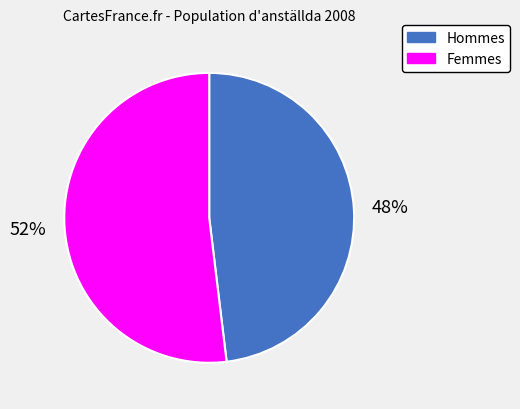

Is there a majority slice in this chart?

Yes